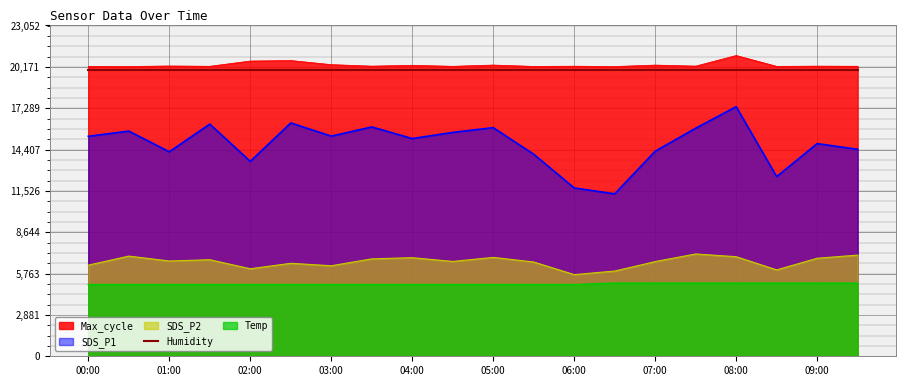

Count the number of categories in the chart.

20